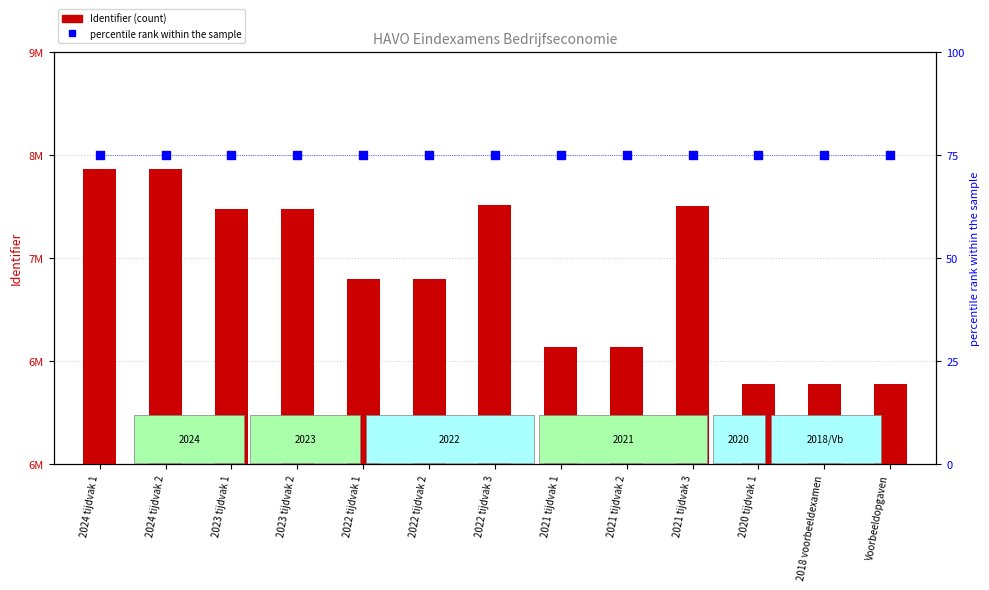

What is the total value across all series at 2021 tijdvak 3?

7878974